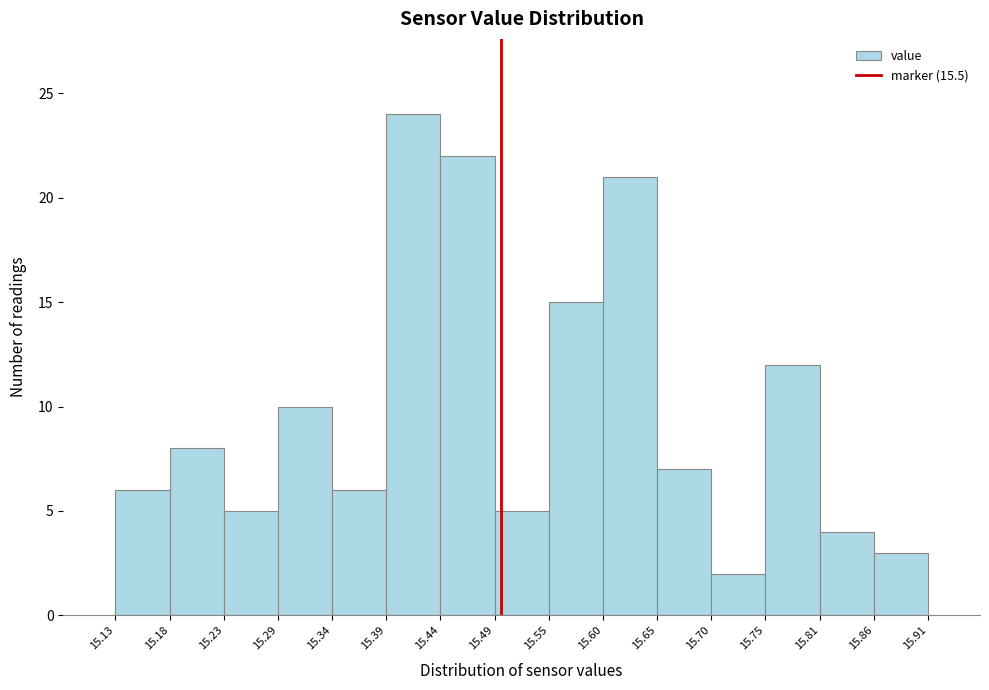

Reading left to right, transcribe this chart: for each bar, give the range it covers on the x-axis and its height. The values are not printed on the chart, so give them approximately, as read against the axis.

15.13 to 15.18: 6
15.18 to 15.23: 8
15.23 to 15.29: 5
15.29 to 15.34: 10
15.34 to 15.39: 6
15.39 to 15.44: 24
15.44 to 15.49: 22
15.49 to 15.55: 5
15.55 to 15.60: 15
15.60 to 15.65: 21
15.65 to 15.70: 7
15.70 to 15.75: 2
15.75 to 15.81: 12
15.81 to 15.86: 4
15.86 to 15.91: 3